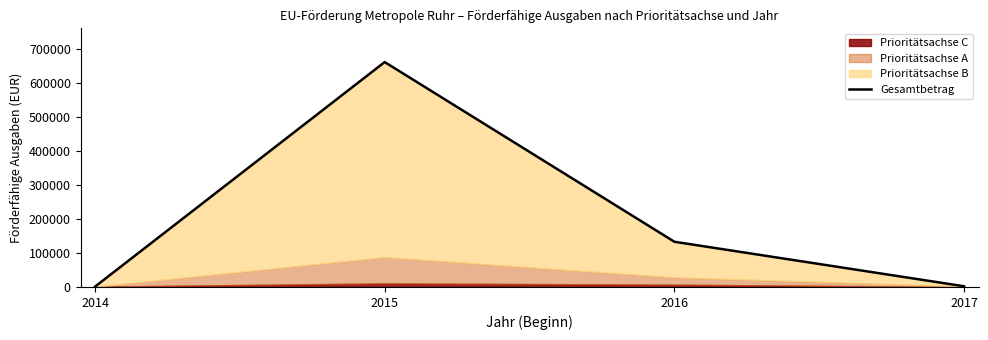

What is the difference between the second highest and minimum values?

132112.2